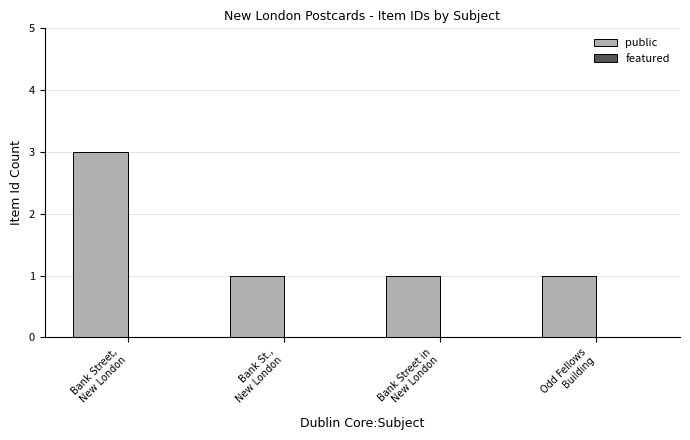

What is the label of the 4th bar from the left?

Odd Fellows
Building